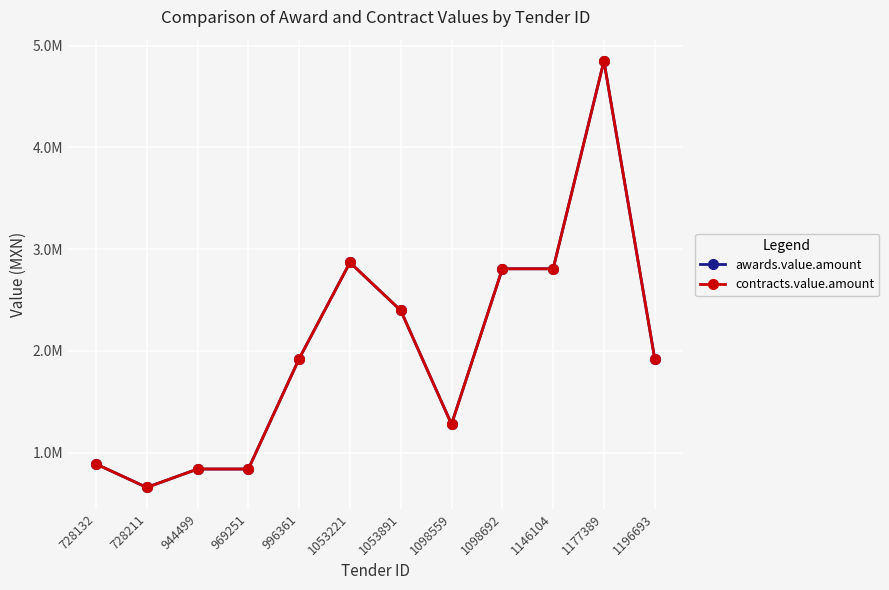

True or false: awards.value.amount has a value of 1923077.0 at 996361.

True